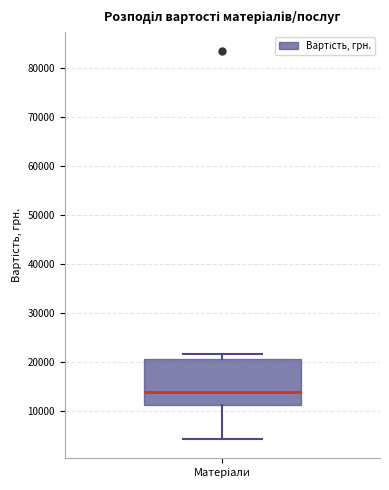

Transcribe this box plot: give where the median line is, the range the box spans, and where the two whiskers end, as read against the y-axis. The values are not printed on the chart, so give them approximately, as read against the axis.

median 14000, box 11000 to 21000, whiskers 4000 to 22000